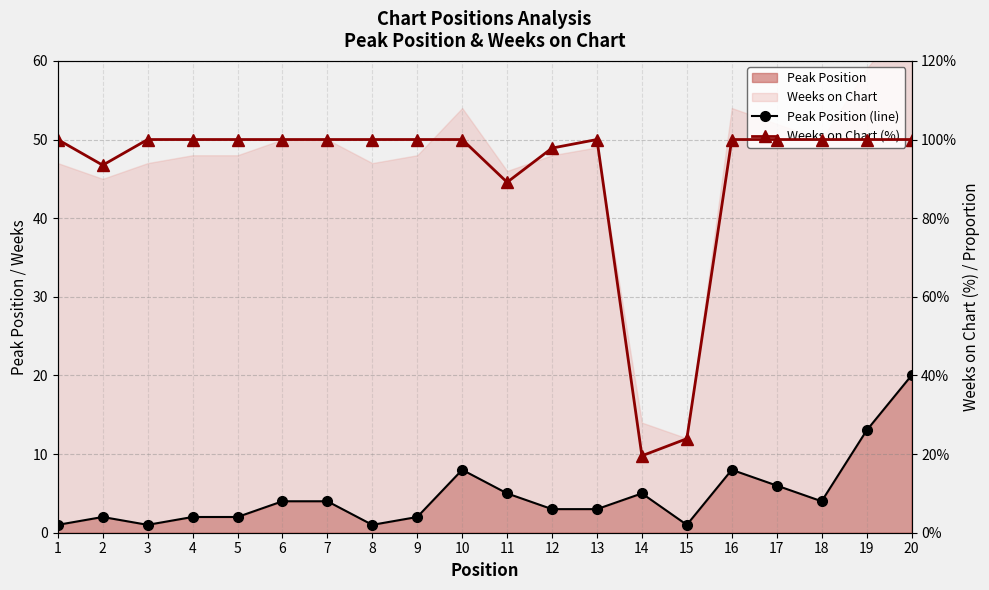

Reading left to right, transcribe all the data shown in this chart.

Peak Position (line): 1.0	2.0	1.0	2.0	2.0	4.0	4.0	1.0	2.0	8.0	5.0	3.0	3.0	5.0	1.0	8.0	6.0	4.0	13.0	20.0
Weeks on Chart (%): 100.0	93.5	100.0	100.0	100.0	100.0	100.0	100.0	100.0	100.0	89.1	97.8	100.0	19.6	23.9	100.0	100.0	100.0	100.0	100.0